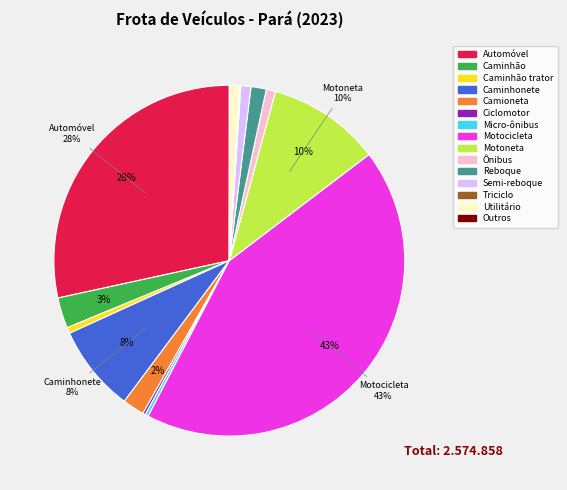

Is there a majority slice in this chart?

No